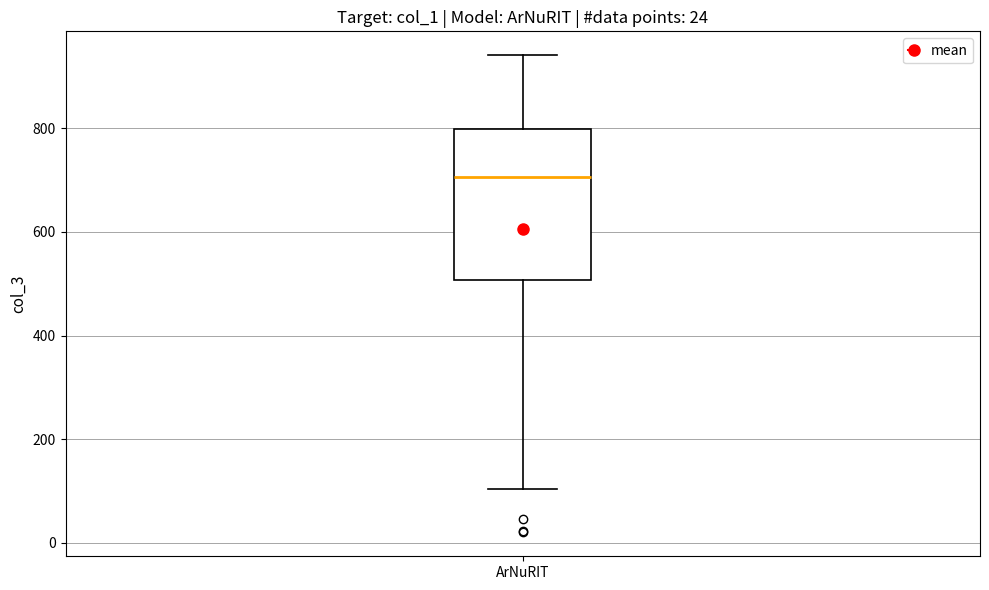

Where is the lower edge of the box for ArNuRIT on the y-axis? The values are not printed on the chart, so give them approximately, as read against the axis.

500